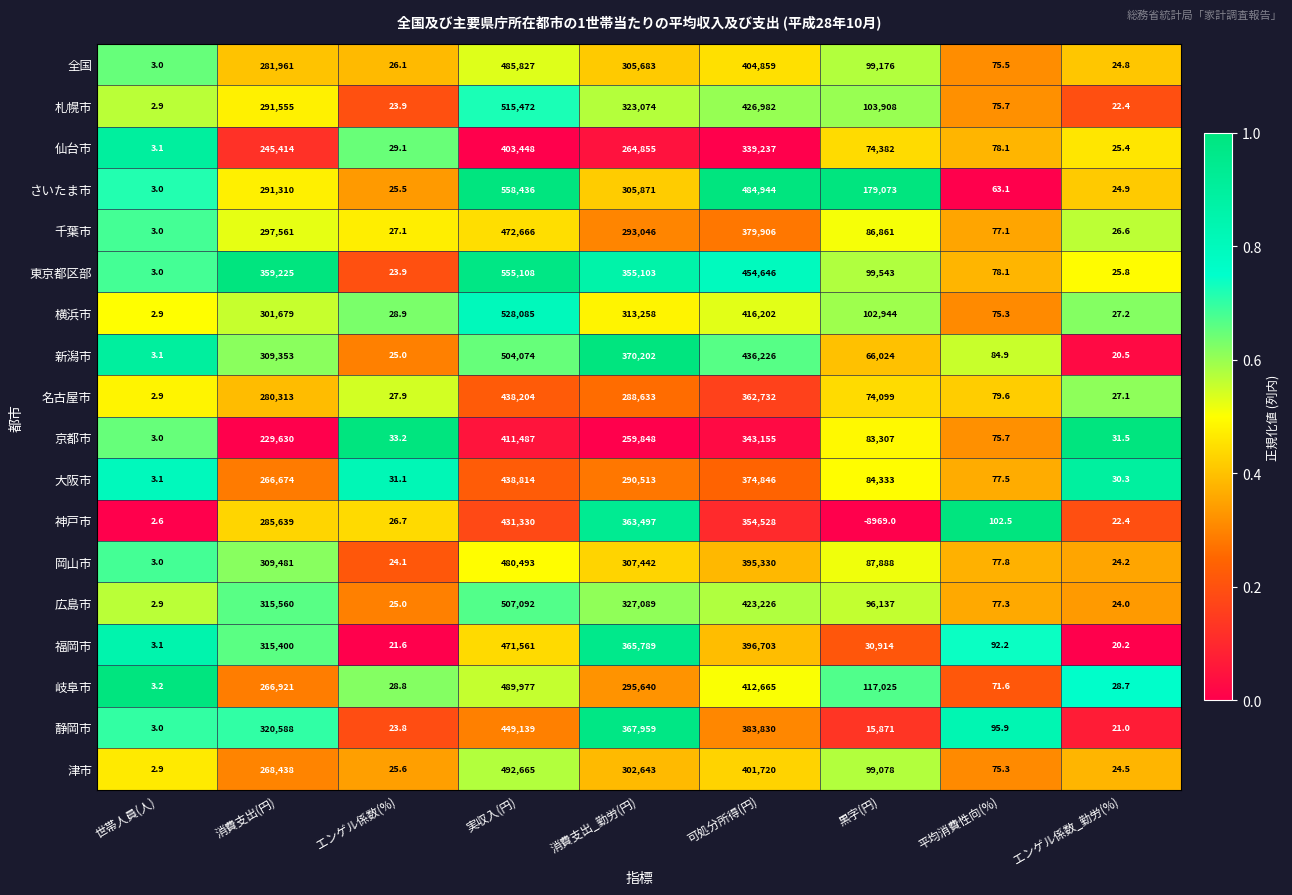

What is the average value of the 横浜市 series?

184700.3